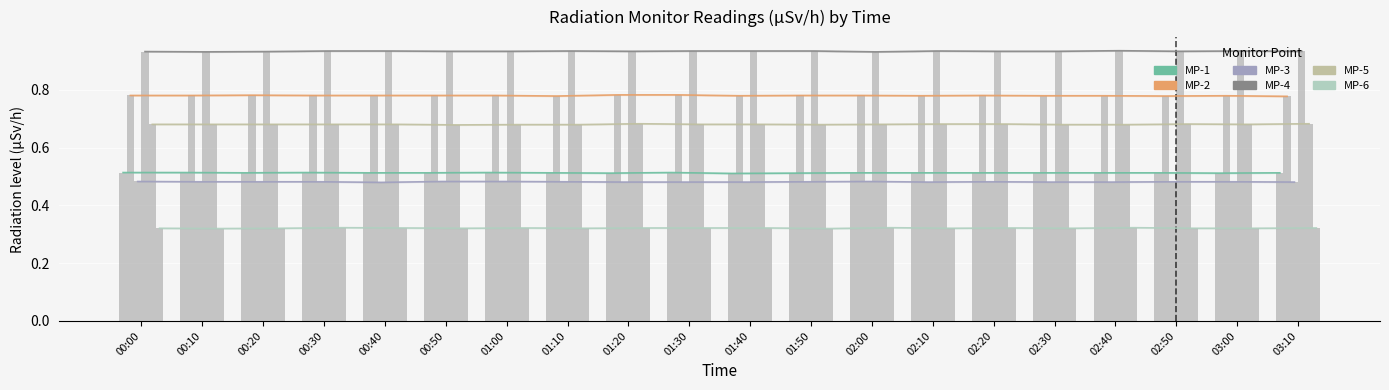

What is the lowest value of the MP-2 series?

0.8